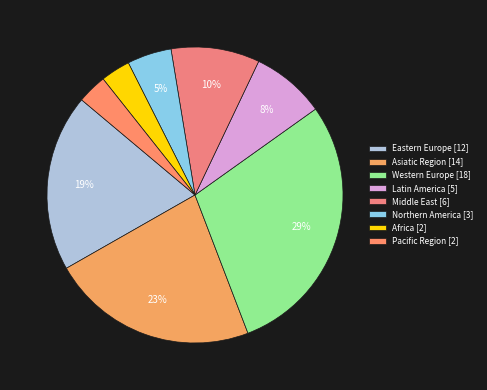

To the nearest percent, what is the combined percentage of Pacific Region and Western Europe?

32%